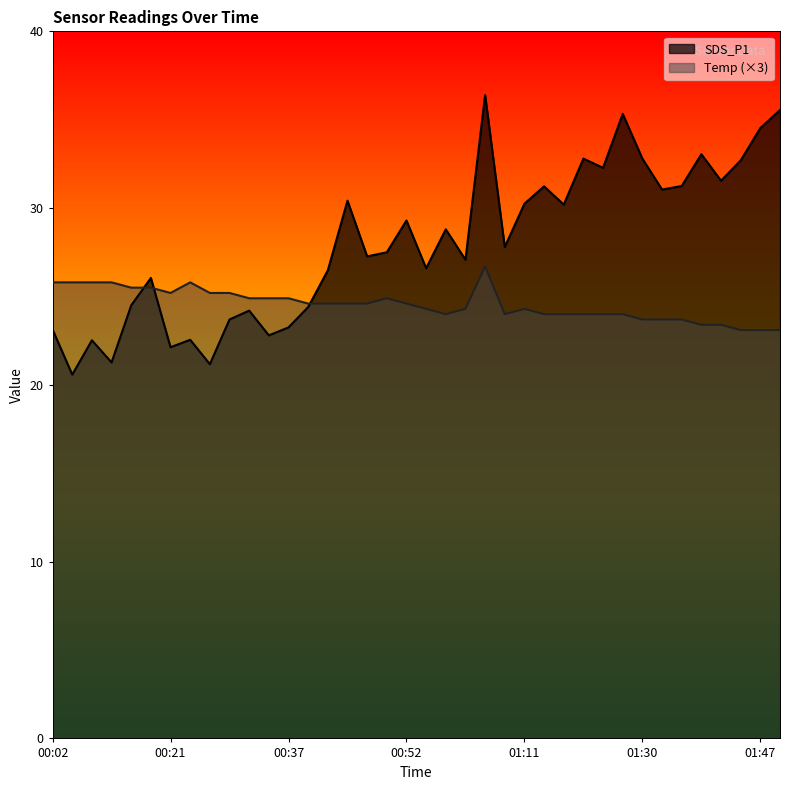

The value of Temp at 01:39 is 23.4. True or false?

True